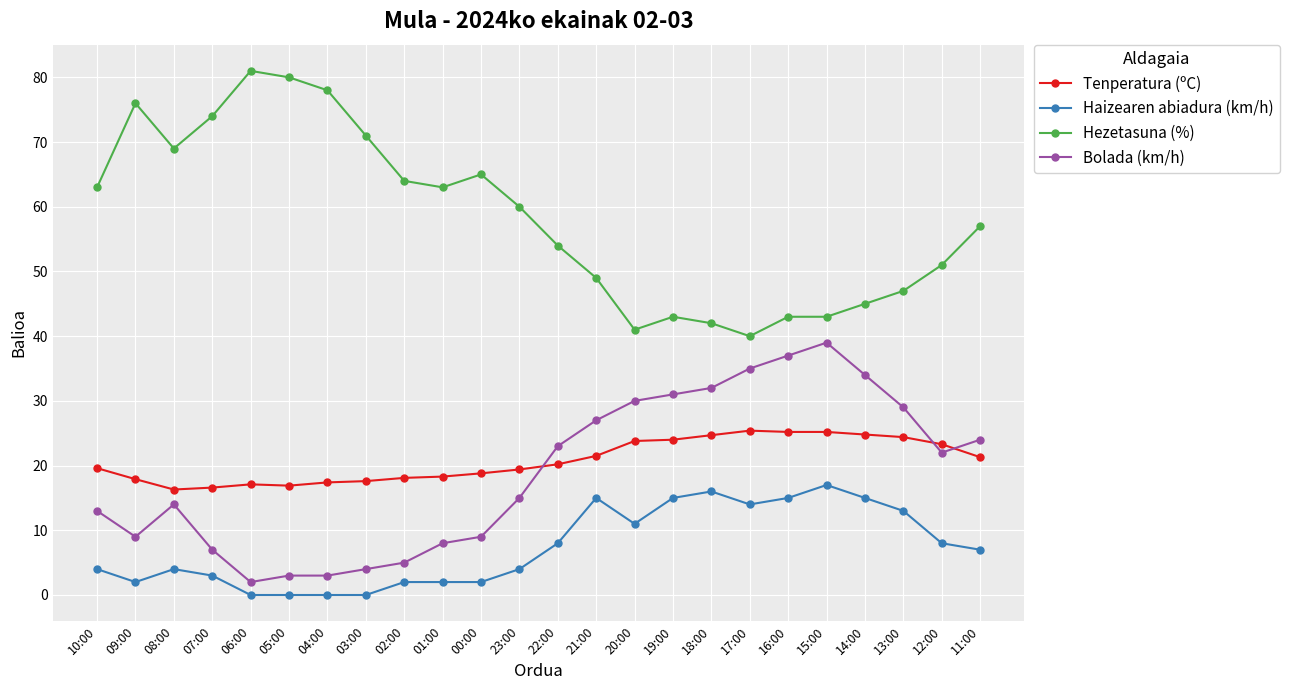

Rank the series at 07:00 from highest to lowest value.

Hezetasuna (%), Tenperatura (ºC), Bolada (km/h), Haizearen abiadura (km/h)